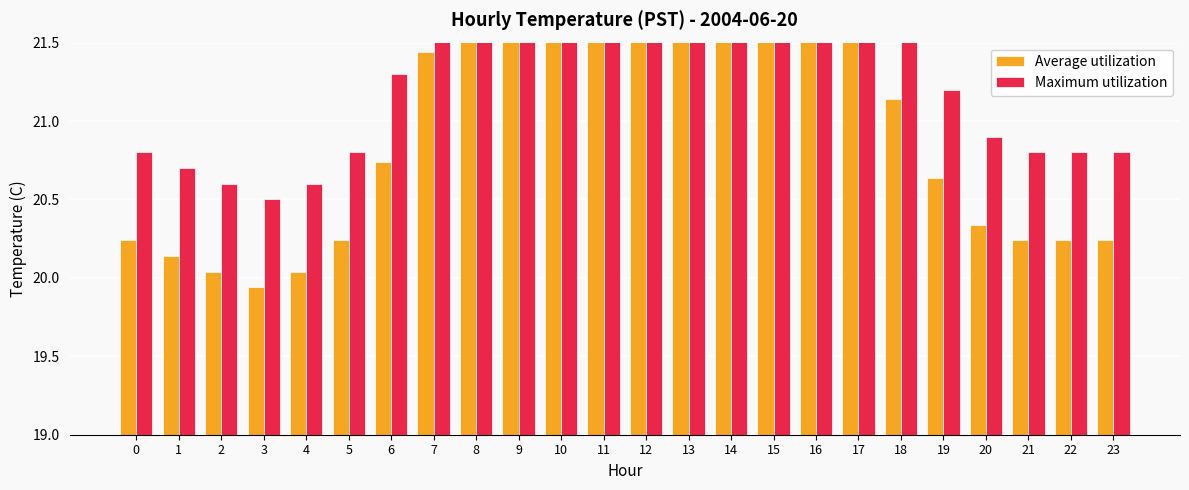

What is the total value across all series at 2?

40.6